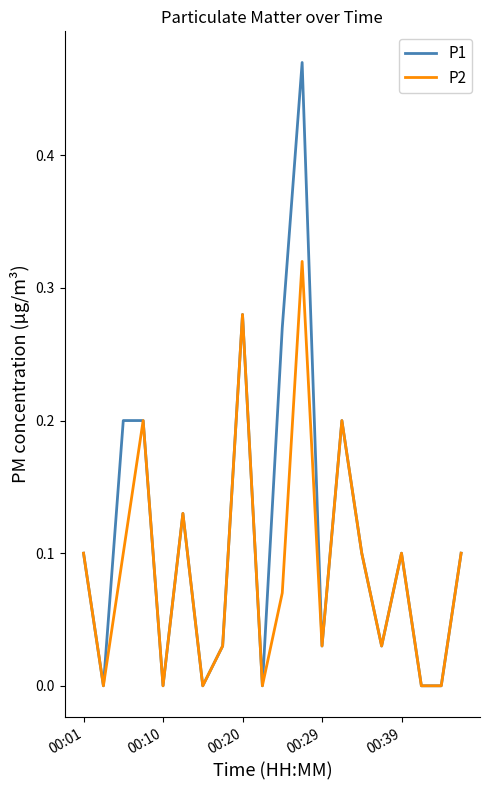

Which series has the largest total across all categories?

P1